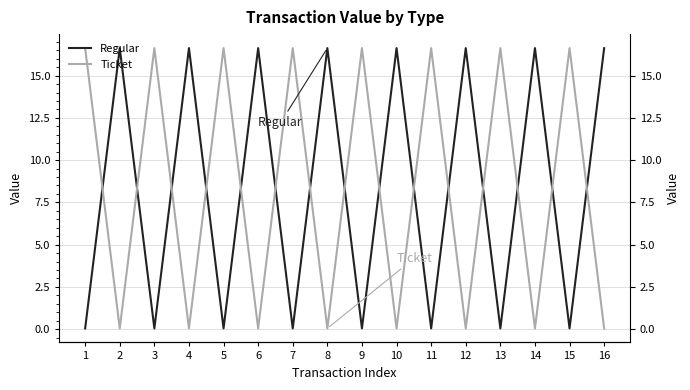

Reading right to left, transcribe all the data shown in this chart.

Regular: 16.6	0.0	16.6	0.0	16.6	0.0	16.6	0.0	16.6	0.0	16.6	0.0	16.6	0.0	16.6	0.0
Ticket: 0.0	16.6	0.0	16.6	0.0	16.6	0.0	16.6	0.0	16.6	0.0	16.6	0.0	16.6	0.0	16.6